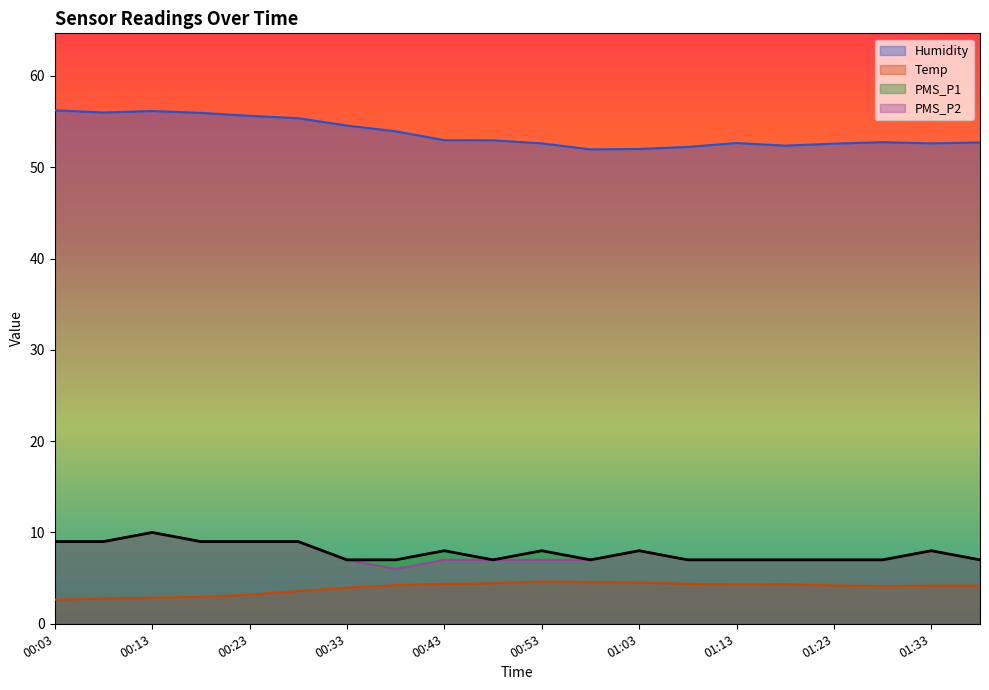

What are all the series names shown in the legend?

Humidity, Temp, PMS_P1, PMS_P2